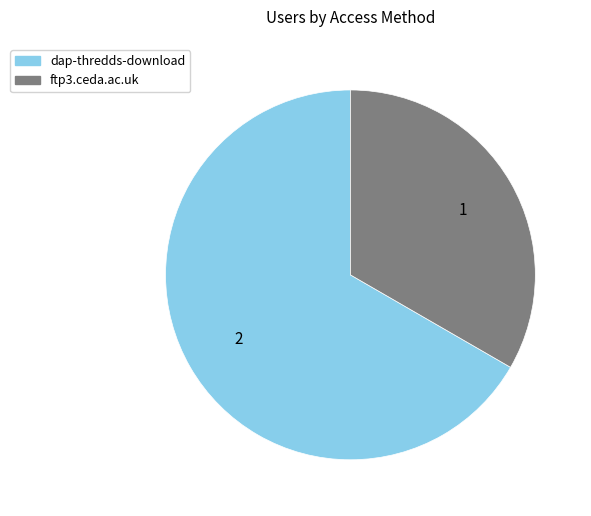

Is it true that dap-thredds-download is 67% of the pie?

True